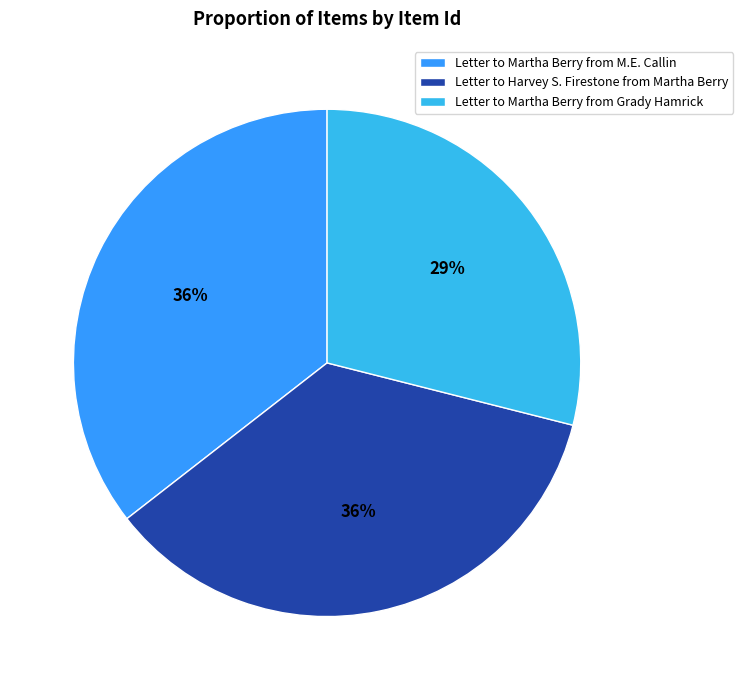

The Letter to Harvey S. Firestone from Martha Berry slice represents 30% of the pie. True or false?

False